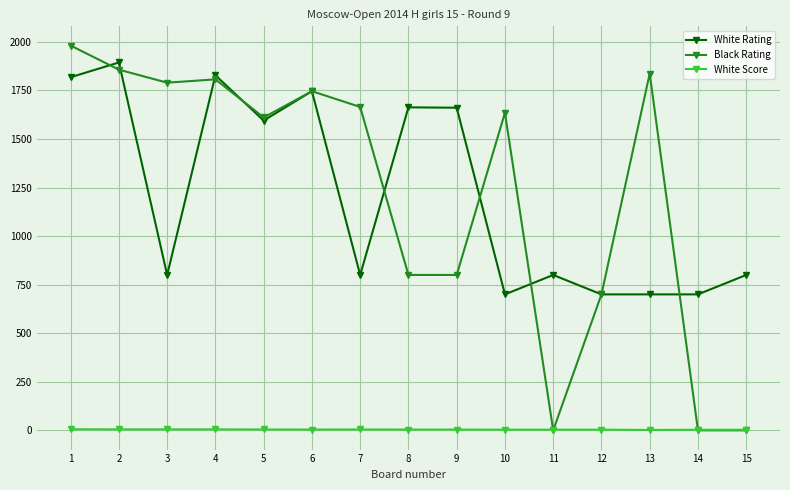

What is the highest value of the White Rating series?

1894.0